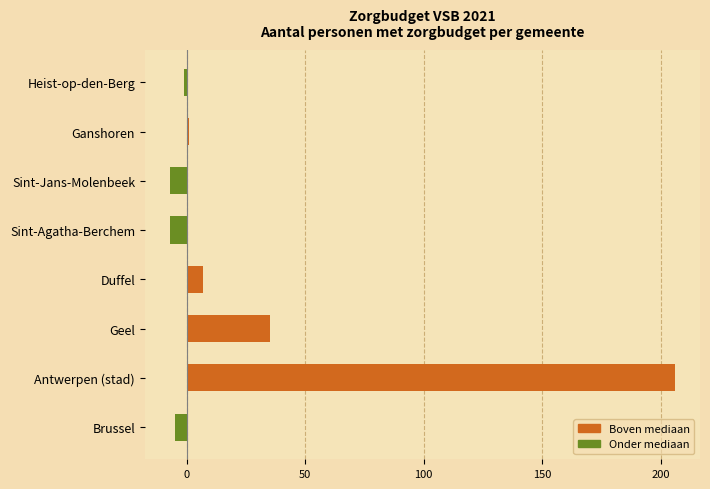

What is the difference between the maximum and minimum values?

213